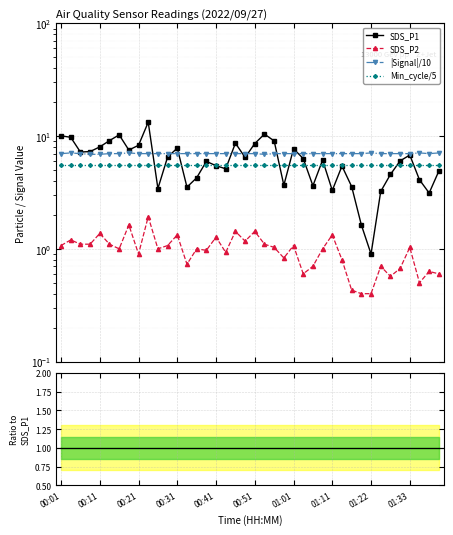

True or false: |Signal|/10 has a value of 7.0 at 10.

True